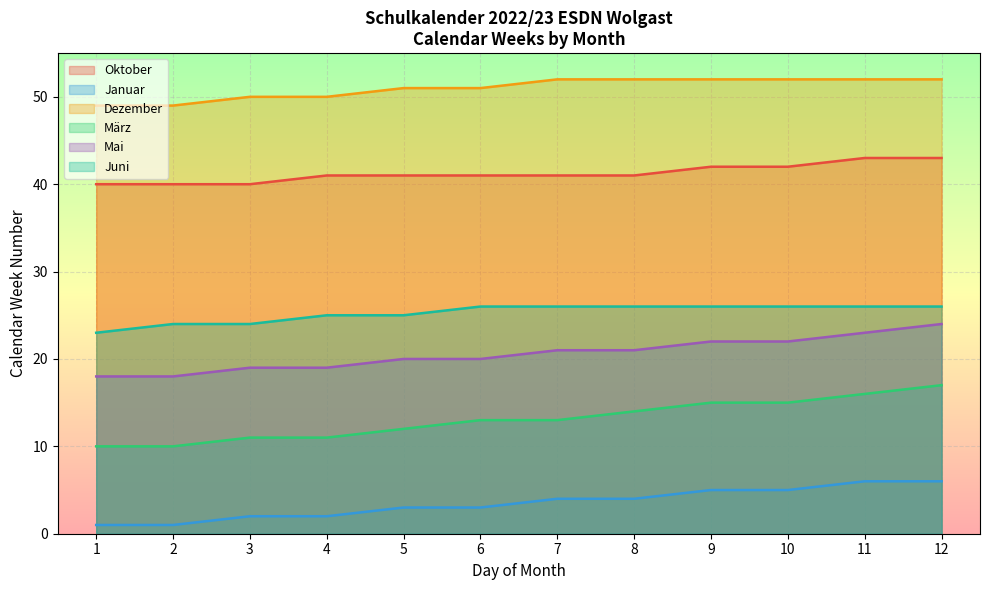

True or false: Januar has more than 2 points higher than both neighbors.

False